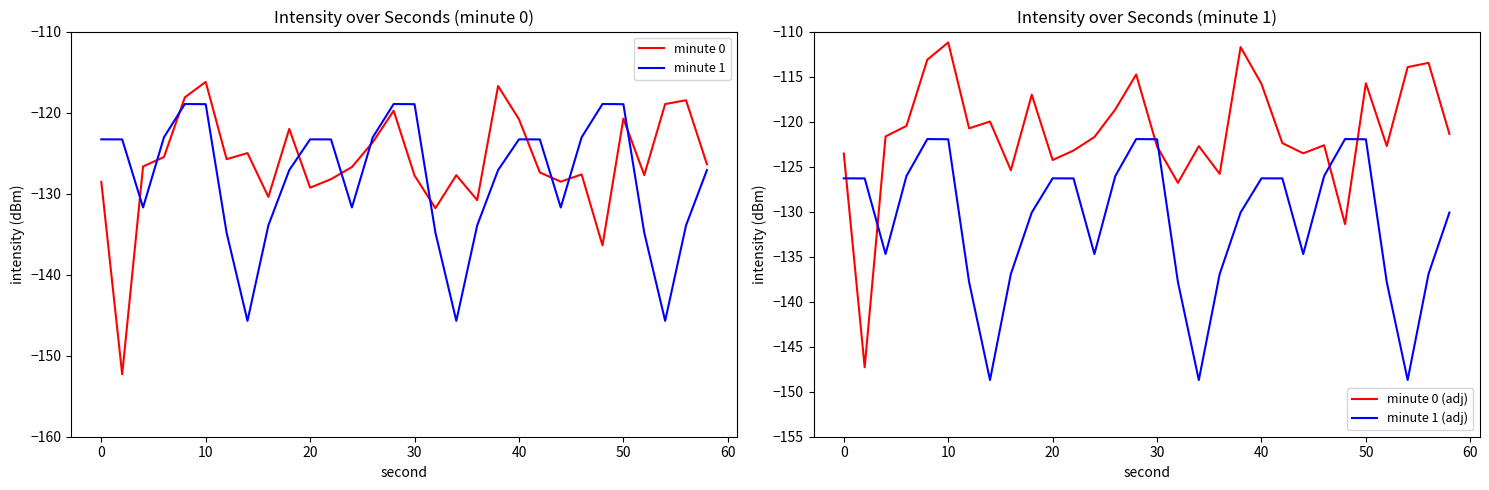

Which series ends up on top after the final intersection of minute 1 (adj) and minute 0 (adj)?

minute 0 (adj)